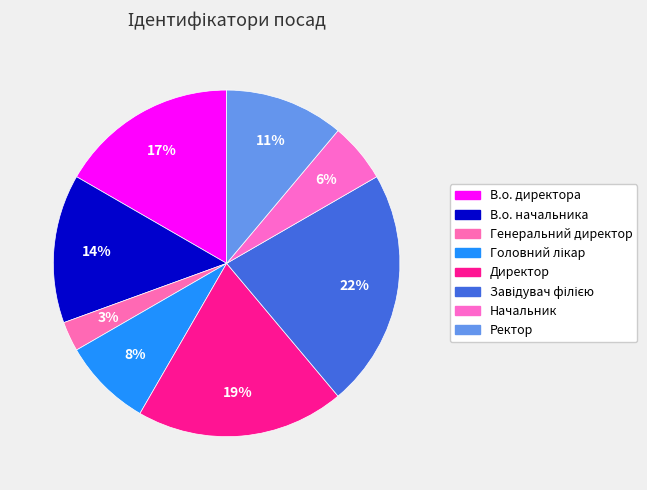

How many segments does this pie chart have?

8